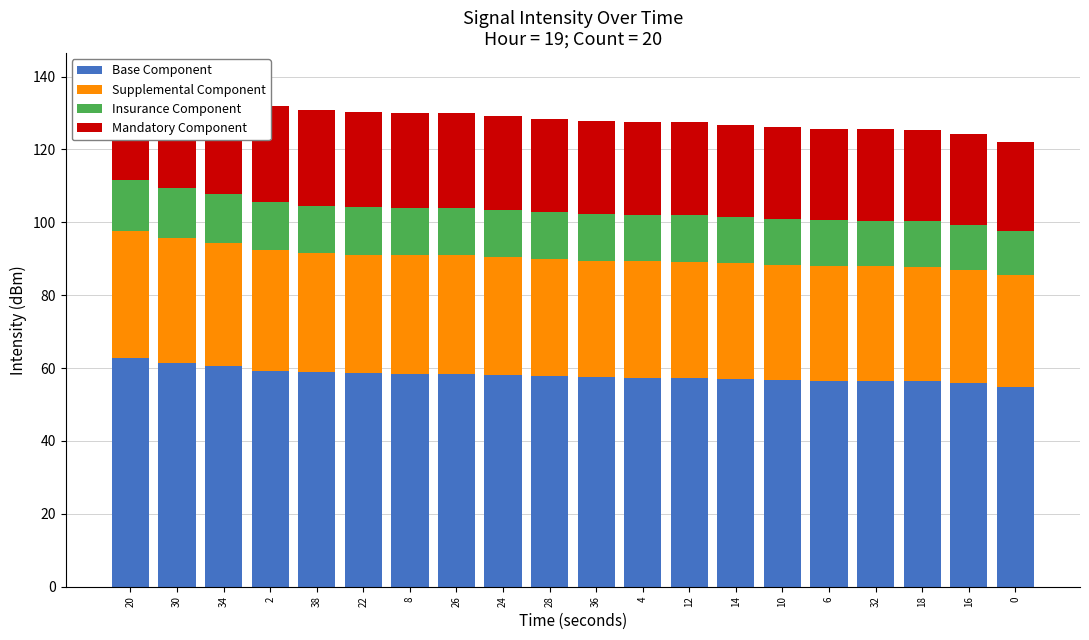

What is the approximate value of Base Component at 0?

54.9